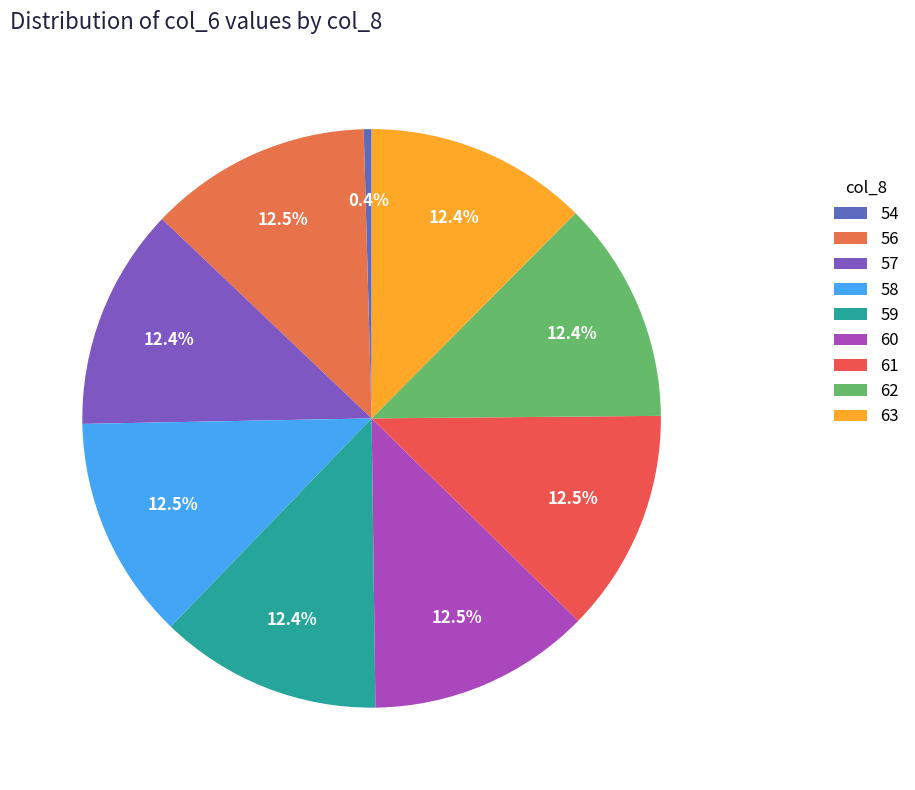

To the nearest percent, what is the average slice percentage?

11%